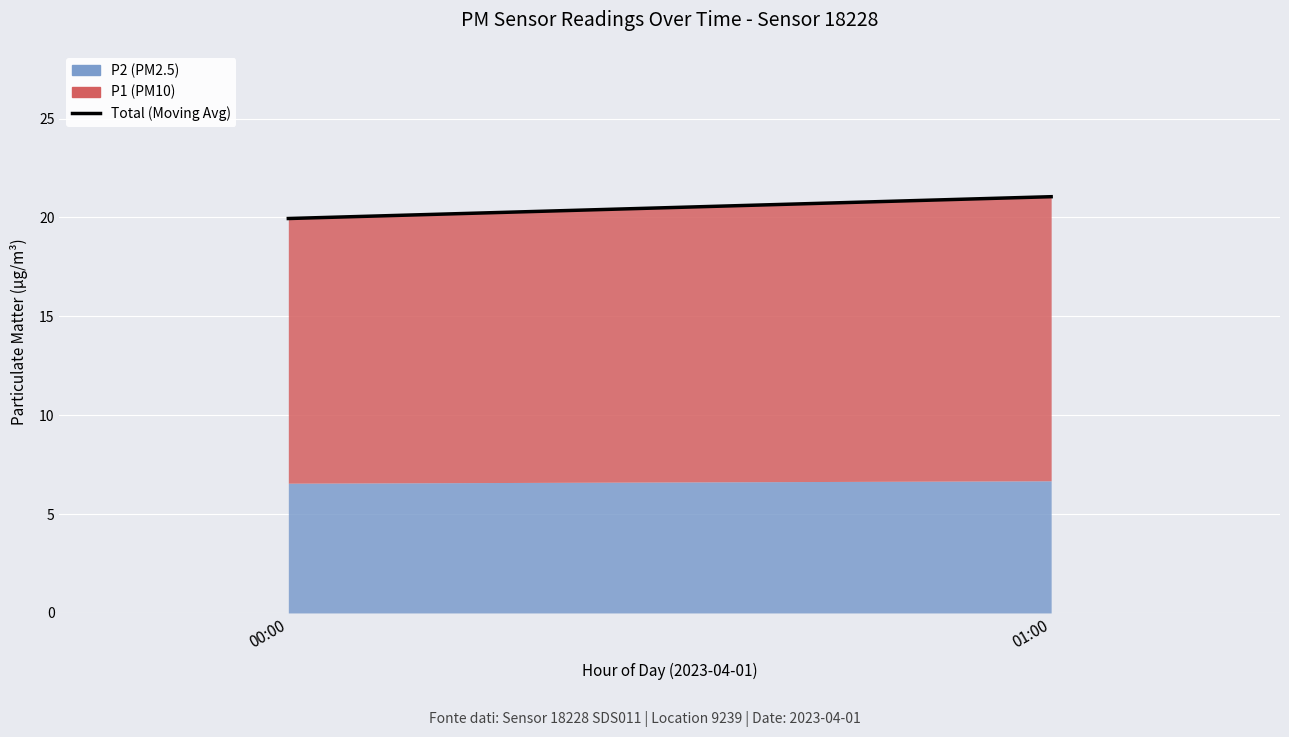

What is the ratio of the value at 00:00 to the value at 01:00?

0.9